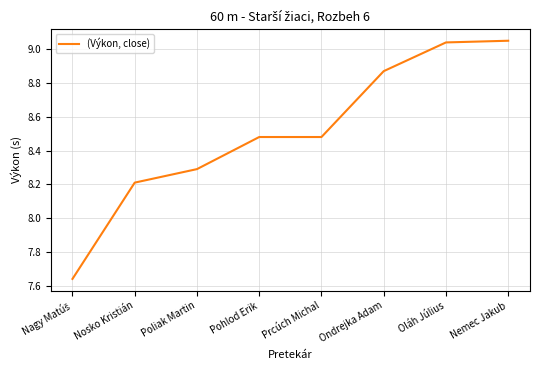

Is this an area chart (filled region under the line)?

No